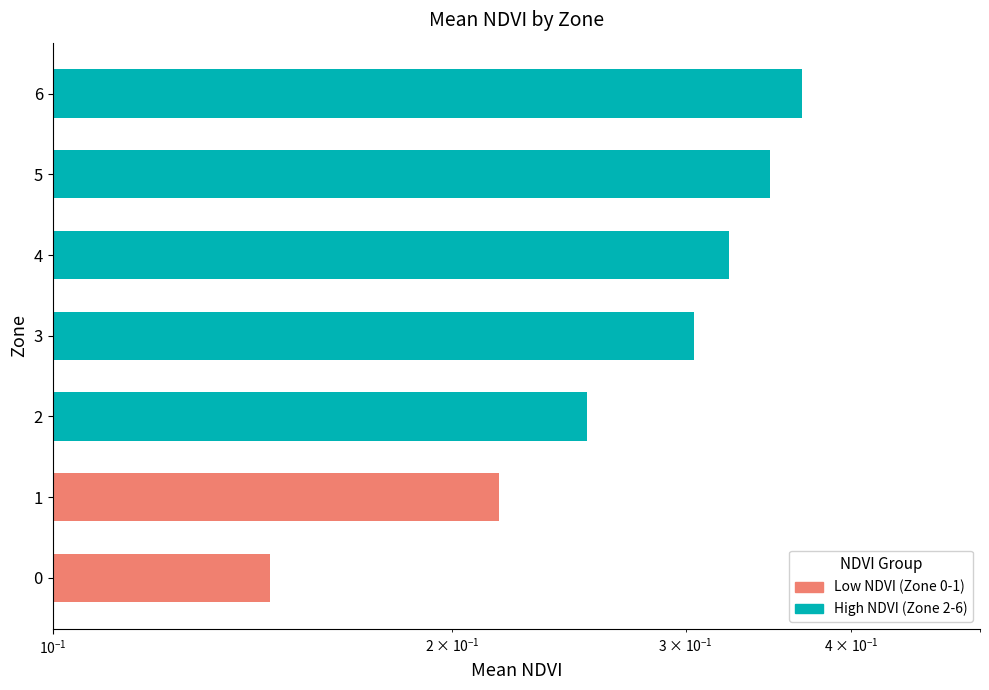

Which has a higher value, 3 or 6?

6